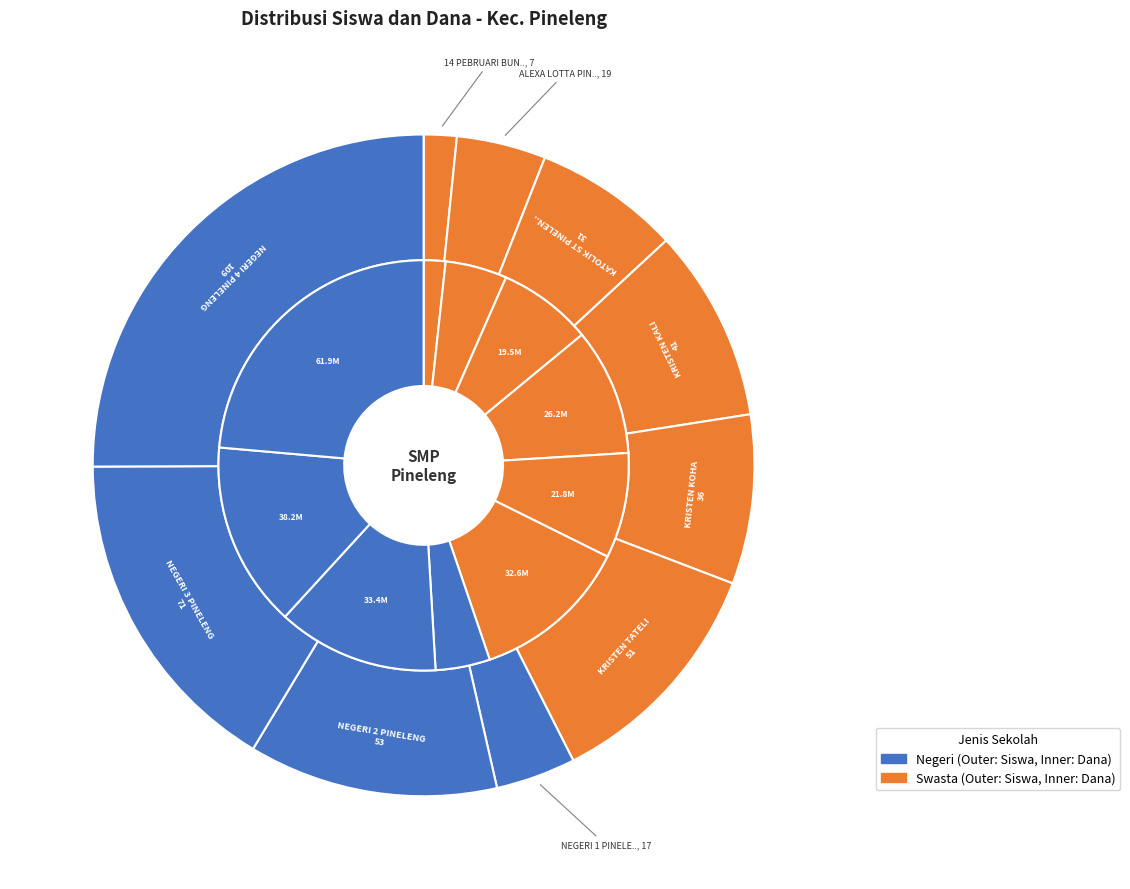

What is the smallest slice in the pie chart?

SMP 14 PEBRUARI BUNTONG TATELI